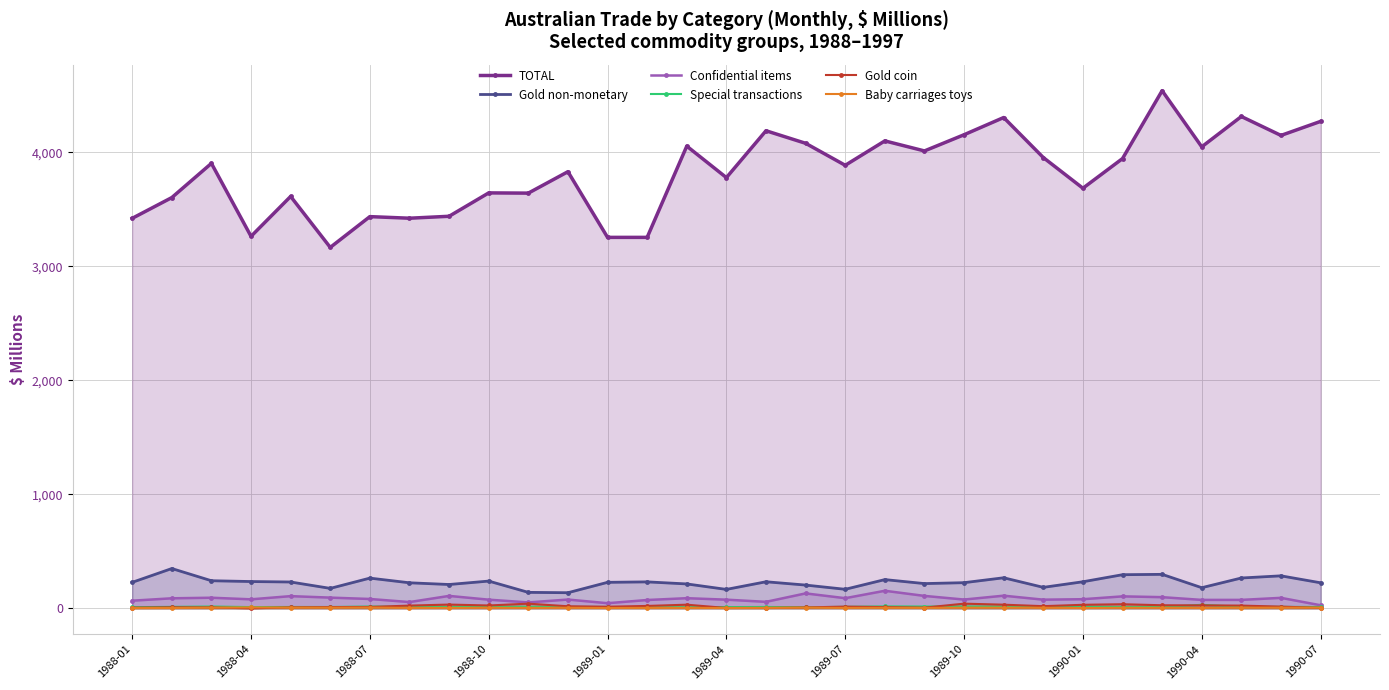

True or false: Special transactions and Baby carriages toys intersect in this chart.

False